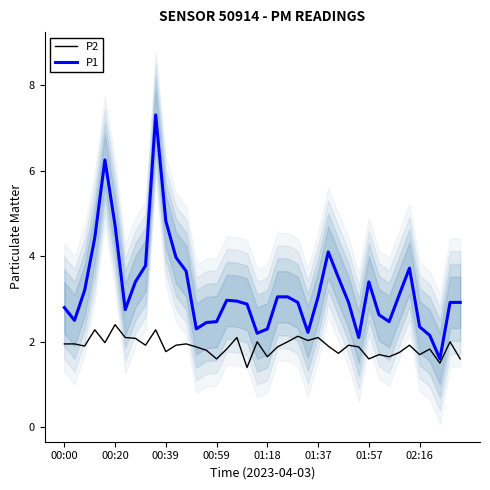

Rank the series at 36 from highest to lowest value.

P1, P2